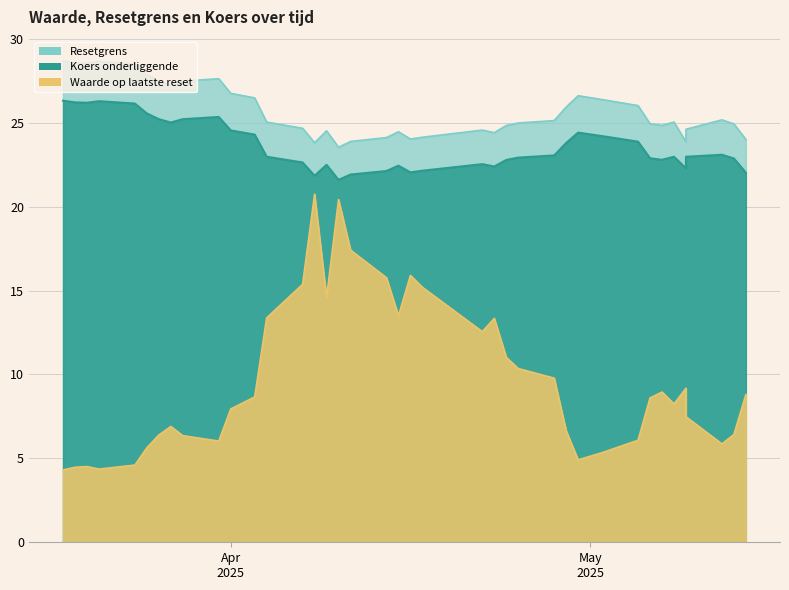

How many data points in Waarde op laatste reset are above 8?

21